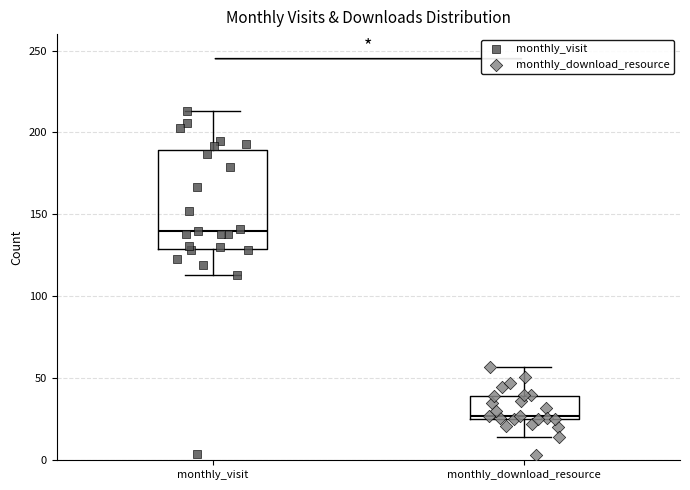

Reading left to right, read every box against the y-axis: the position of its median line, the range the box covers, and the ends of its whiskers. The values are not printed on the chart, so give them approximately, as read against the axis.

monthly_visit: median 140, box 130 to 190, whiskers 115 to 215
monthly_download_resource: median 25 (just above the box's lower edge), box 25 to 40, whiskers 15 to 55